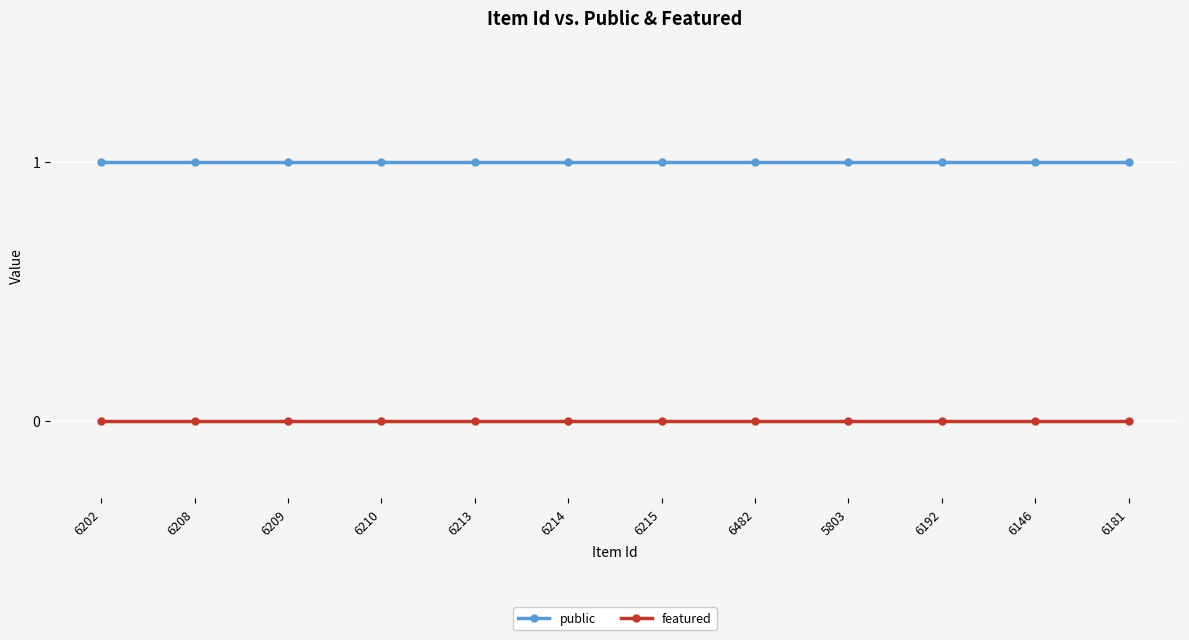

List the series in order of their overall mean, highest first.

public, featured